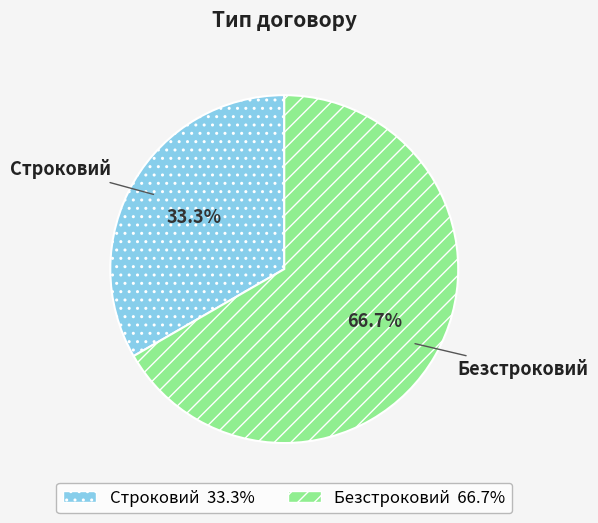

Which category accounts for the majority?

Безстроковий